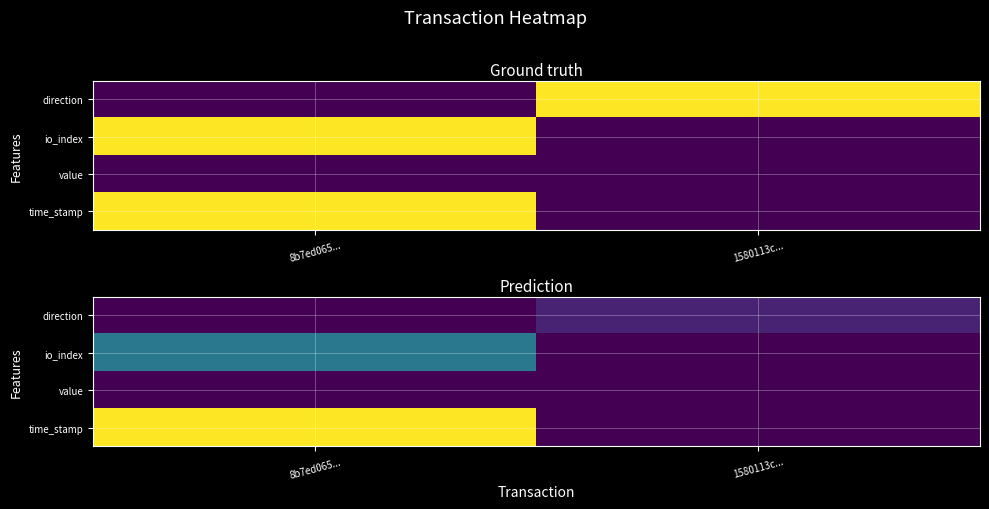

At which label is value closest to 0?

8b7ed065...